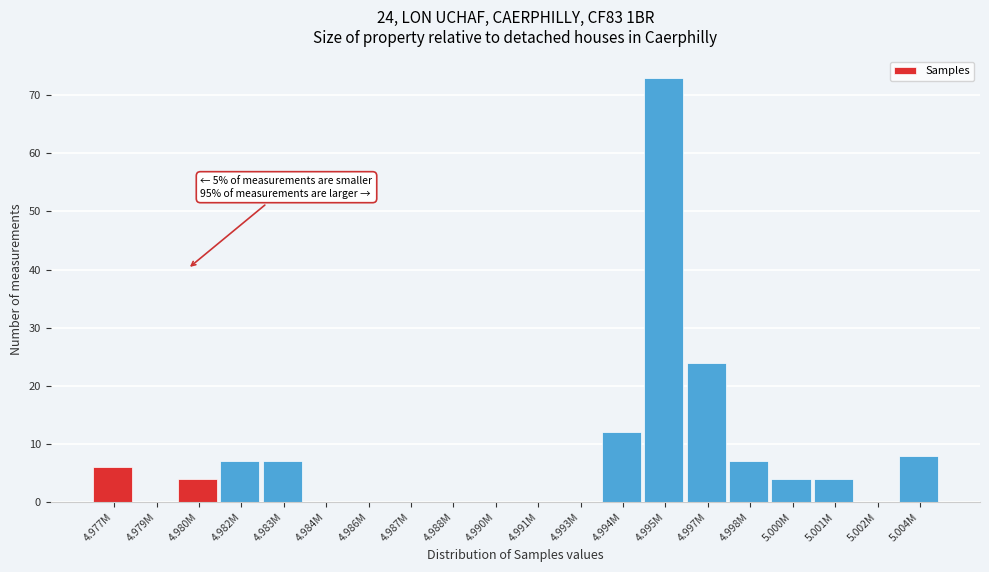

Reading left to right, transcribe all the data shown in this chart.

4.977M=6	4.979M=0	4.980M=4	4.982M=7	4.983M=7	4.984M=0	4.986M=0	4.987M=0	4.988M=0	4.990M=0	4.991M=0	4.993M=0	4.994M=12	4.995M=73	4.997M=24	4.998M=7	5.000M=4	5.001M=4	5.002M=0	5.004M=8